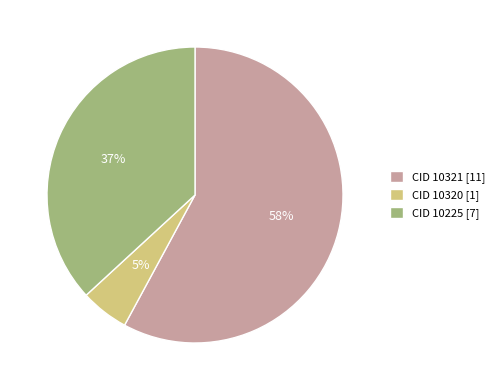

Is it true that CID 10320 [1] is 10% of the pie?

False